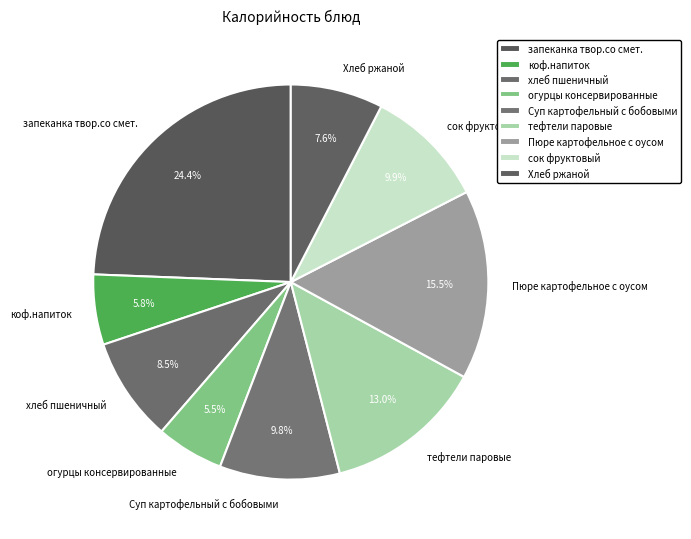

What percentage is the запеканка твор.со смет. slice, to the nearest percent?

24%